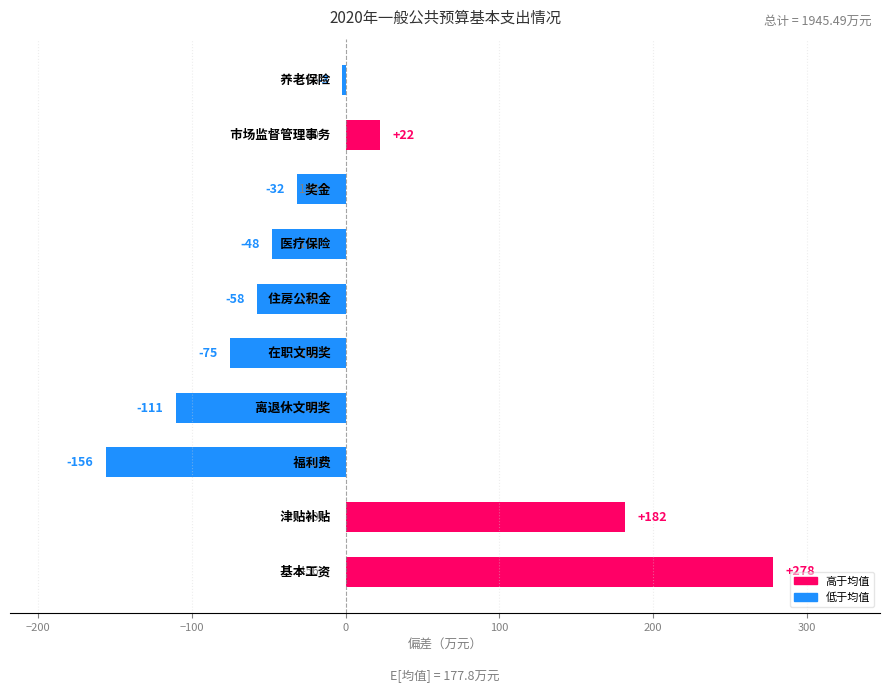

What is the greatest value displayed?

278.0